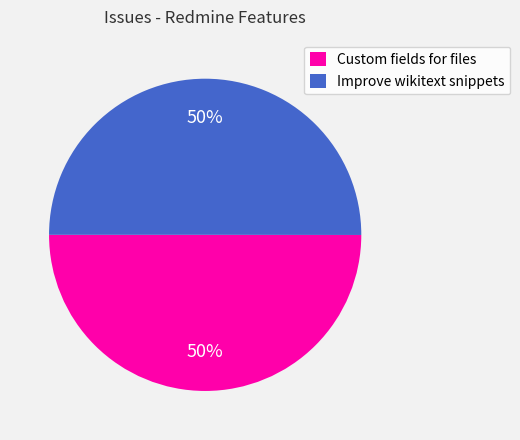

True or false: Improve wikitext snippets accounts for 50% of the total.

True